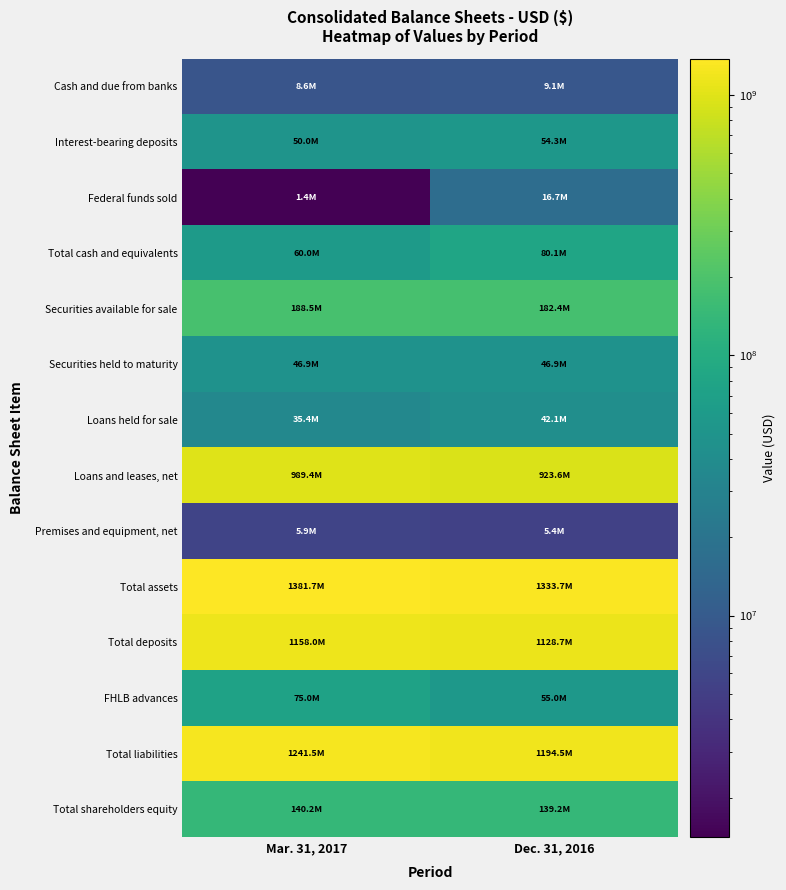

Between Mar. 31, 2017 and Dec. 31, 2016, which series saw the biggest shift?

Loans and leases, net